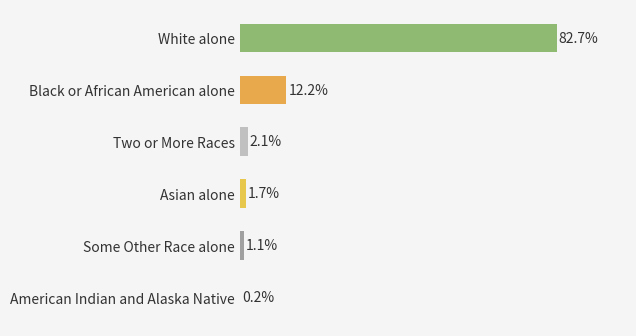

The value at American Indian and Alaska Native is 0.2. True or false?

True